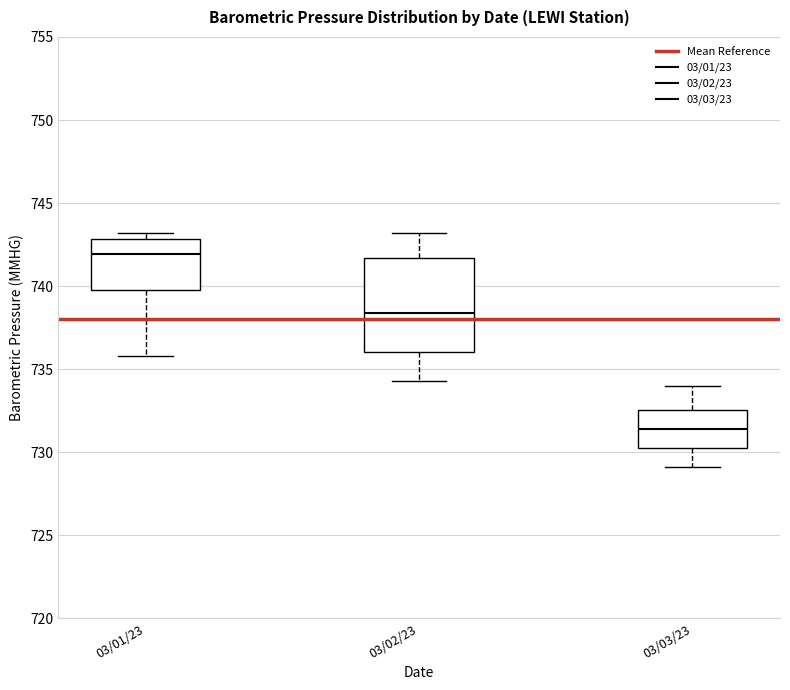

Which box's median line is the highest?

03/01/23